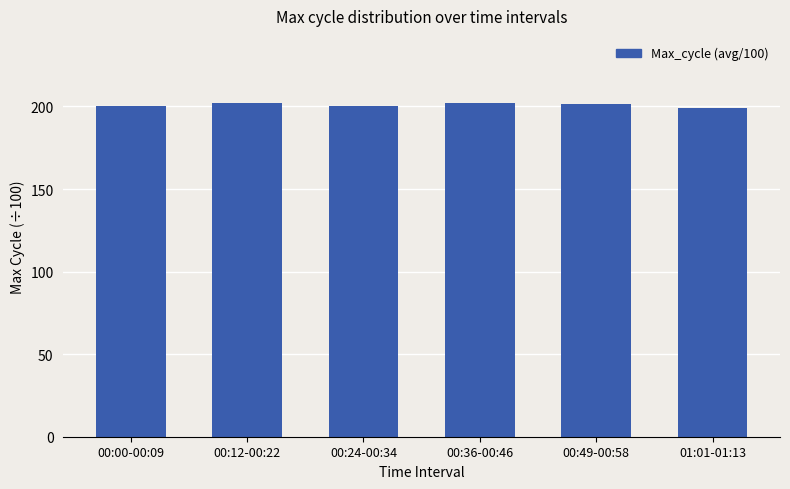

What is the sum of the values at 00:24-00:34 and 01:01-01:13?

399.7